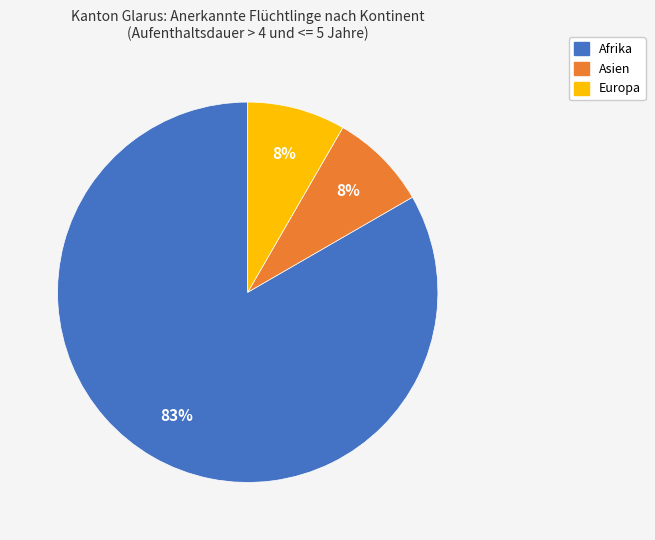

To the nearest percent, what is the average slice percentage?

33%